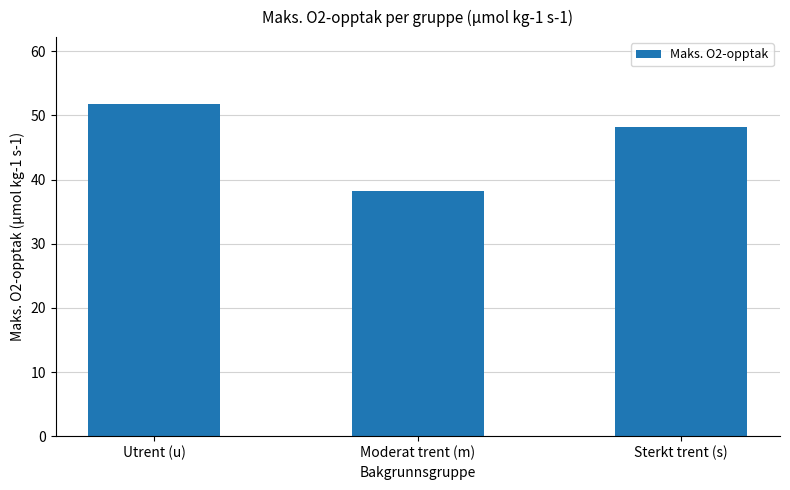

Where does the data first go above 48?

Utrent (u)